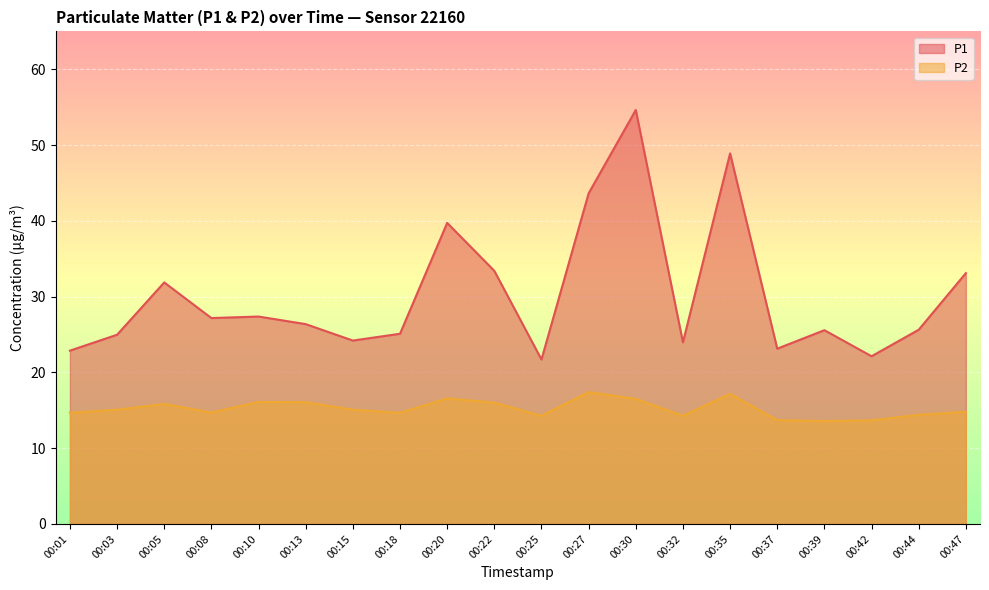

Reading left to right, list all the values displayed in this chart.

P1: 00:01=22.9	00:03=25.0	00:05=31.9	00:08=27.2	00:10=27.4	00:13=26.4	00:15=24.2	00:18=25.1	00:20=39.7	00:22=33.4	00:25=21.7	00:27=43.6	00:30=54.6	00:32=24.0	00:35=48.9	00:37=23.1	00:39=25.6	00:42=22.1	00:44=25.6	00:47=33.1
P2: 00:01=14.7	00:03=15.1	00:05=15.8	00:08=14.7	00:10=16.1	00:13=16.1	00:15=15.1	00:18=14.7	00:20=16.6	00:22=16.0	00:25=14.3	00:27=17.4	00:30=16.5	00:32=14.3	00:35=17.2	00:37=13.7	00:39=13.6	00:42=13.7	00:44=14.4	00:47=14.8